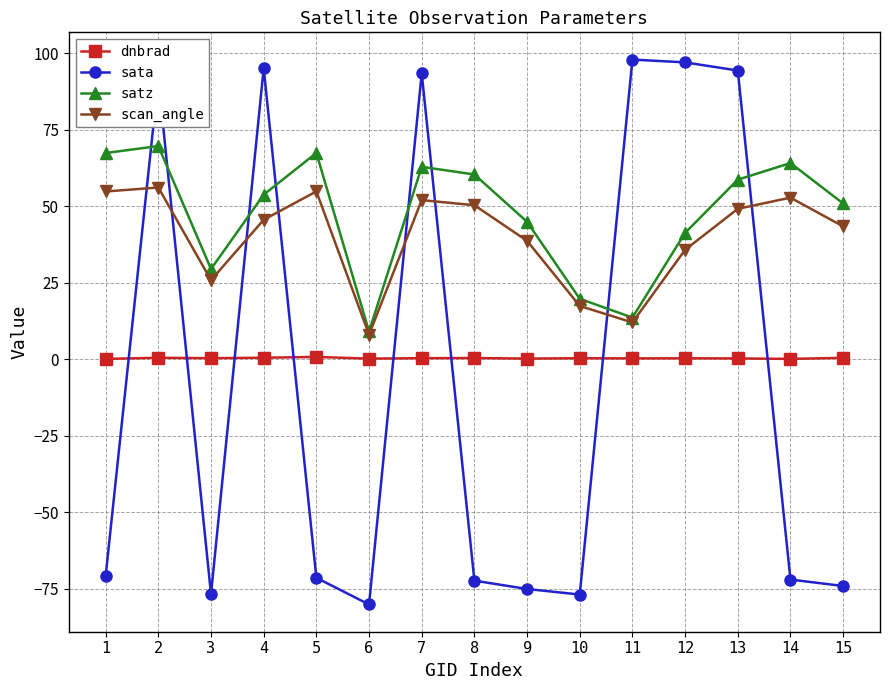

Does the chart have visible grid lines?

Yes